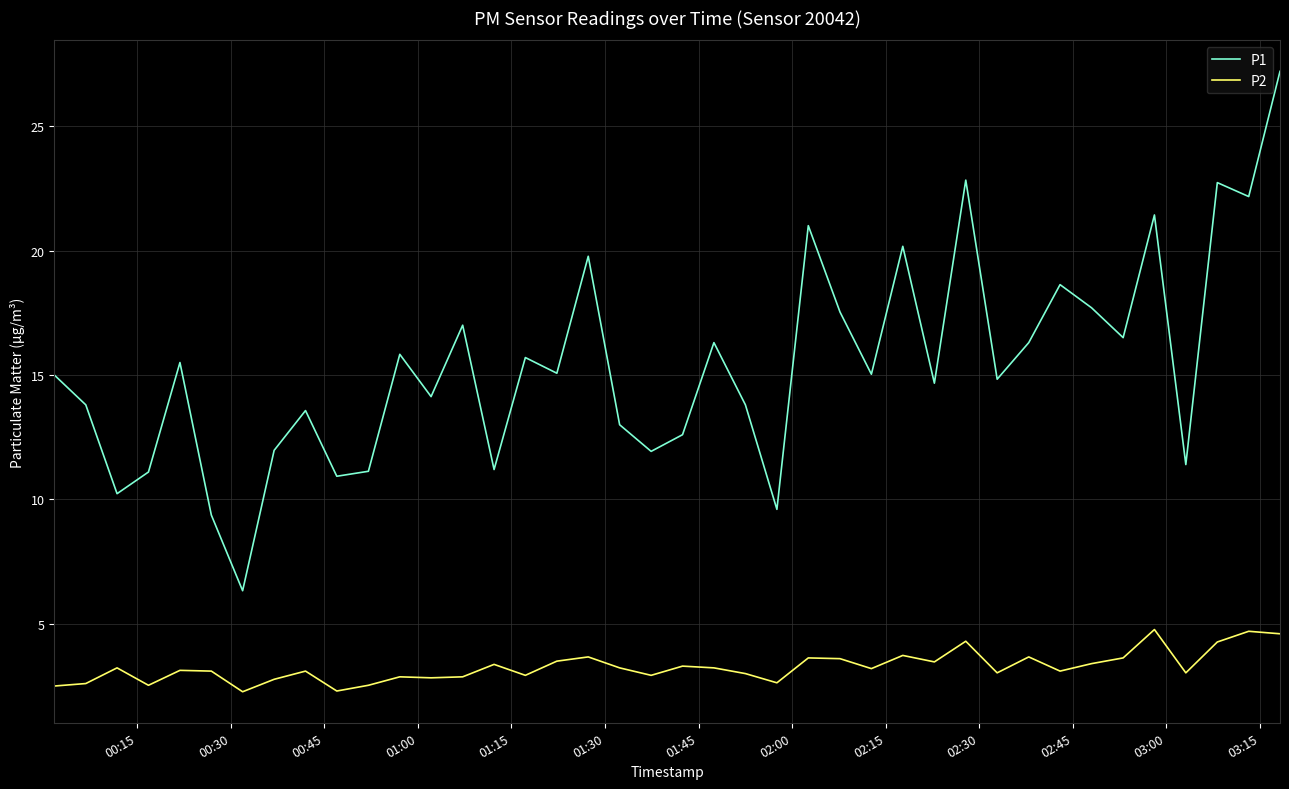

True or false: P1 and P2 cross at least once.

False